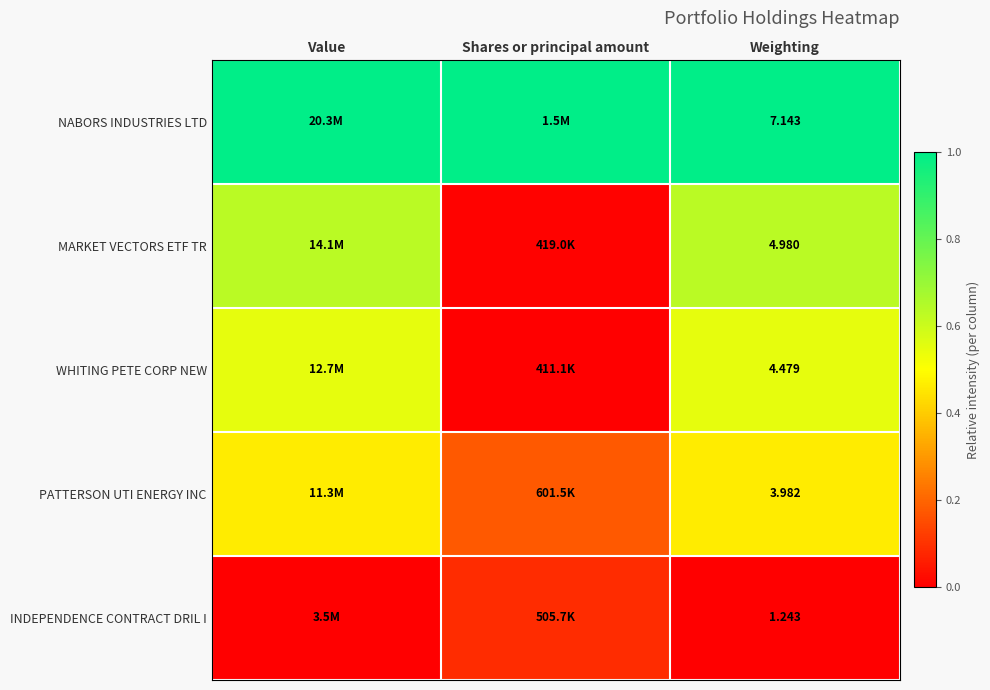

Is the value of PATTERSON UTI ENERGY INC at Weighting greater than the value of NABORS INDUSTRIES LTD at Weighting?

No